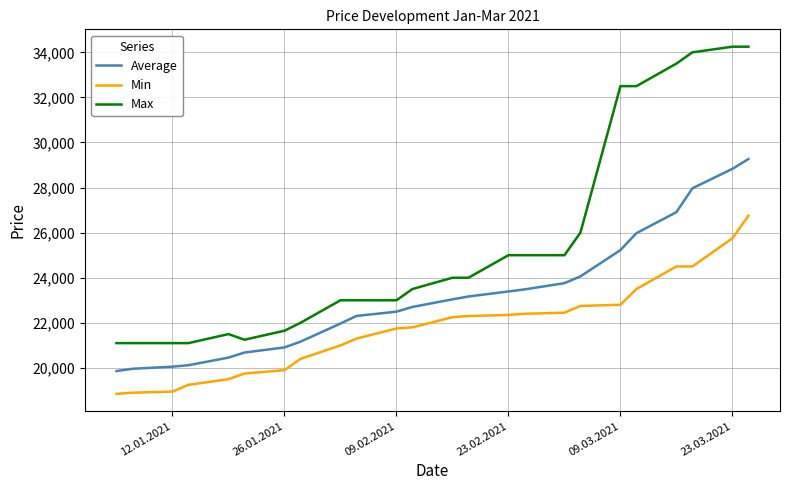

Which series has the widest spread of values?

Max